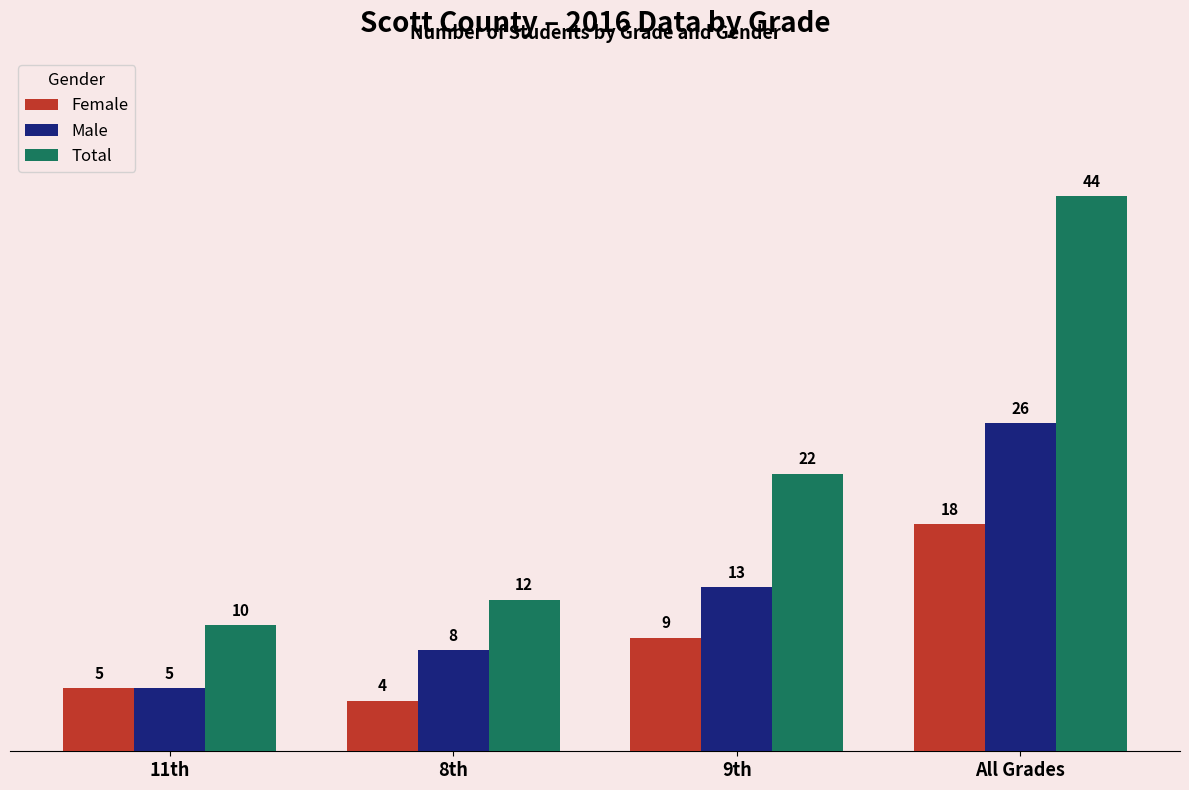

Where is Total nearest to the value 27?

9th